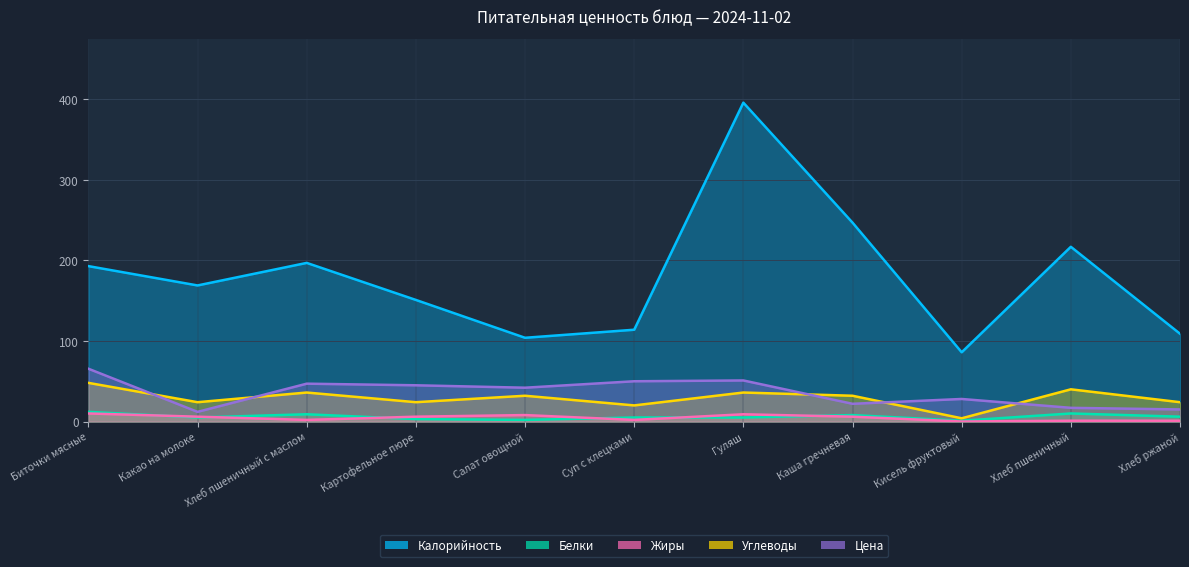

True or false: Цена and Жиры cross at least once.

False